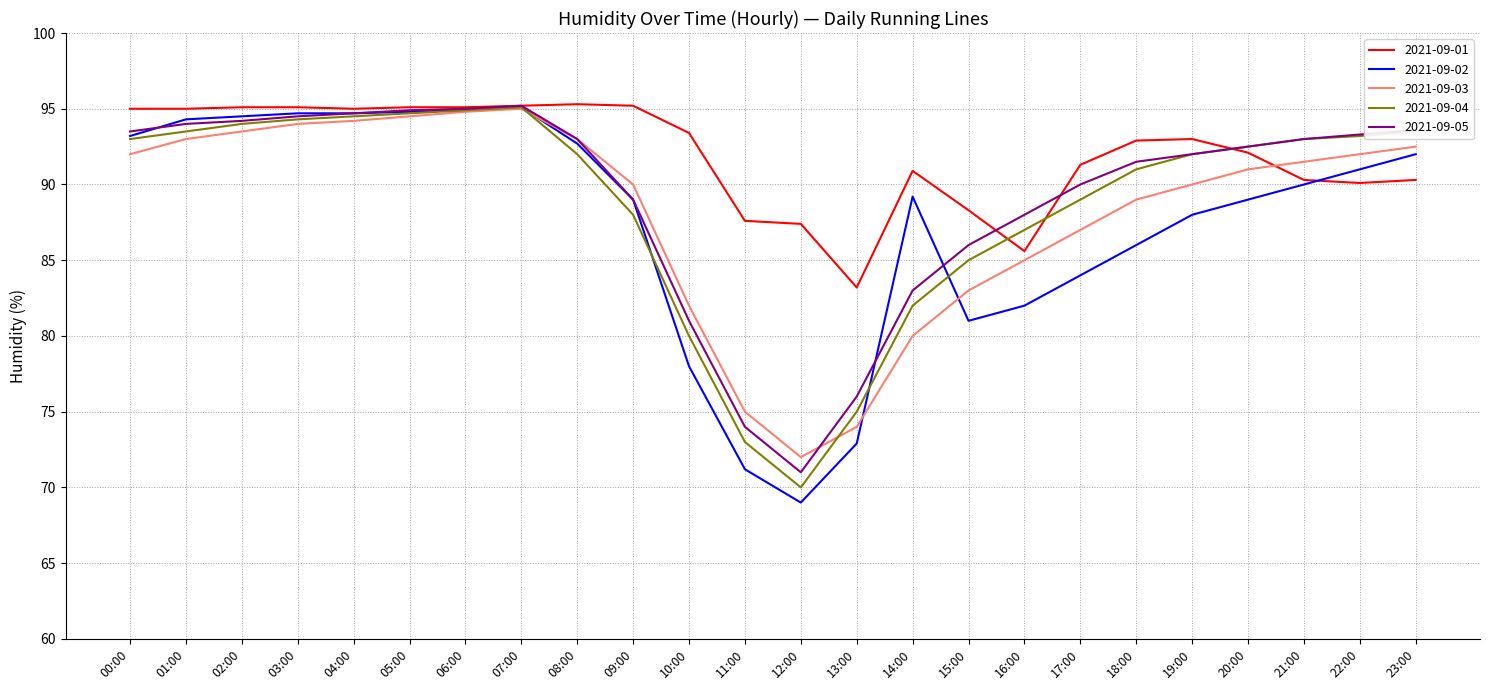

In 2021-09-05, how many points are lower than both neighbors (excluding endpoints)?

1